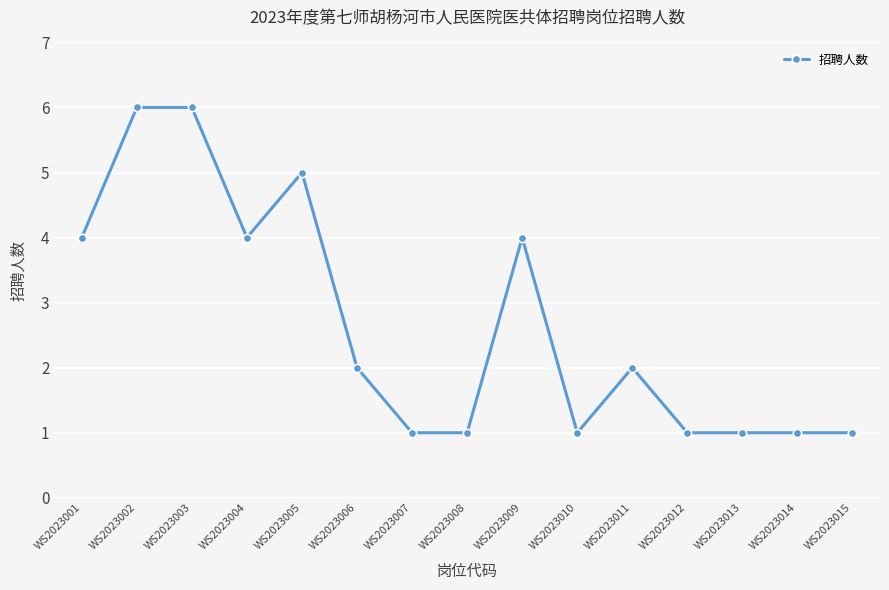

Reading left to right, transcribe all the data shown in this chart.

4	6	6	4	5	2	1	1	4	1	2	1	1	1	1